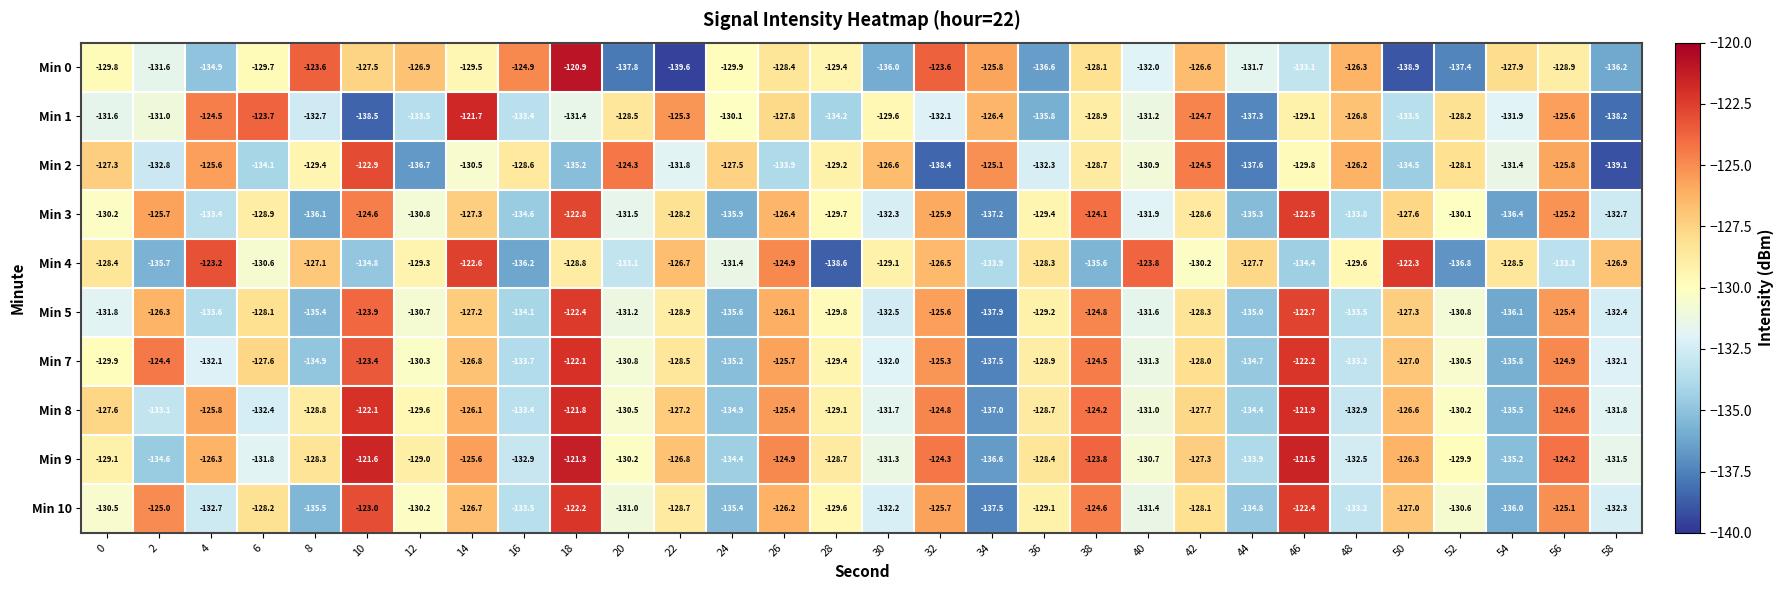

Count the number of categories in the chart.

30